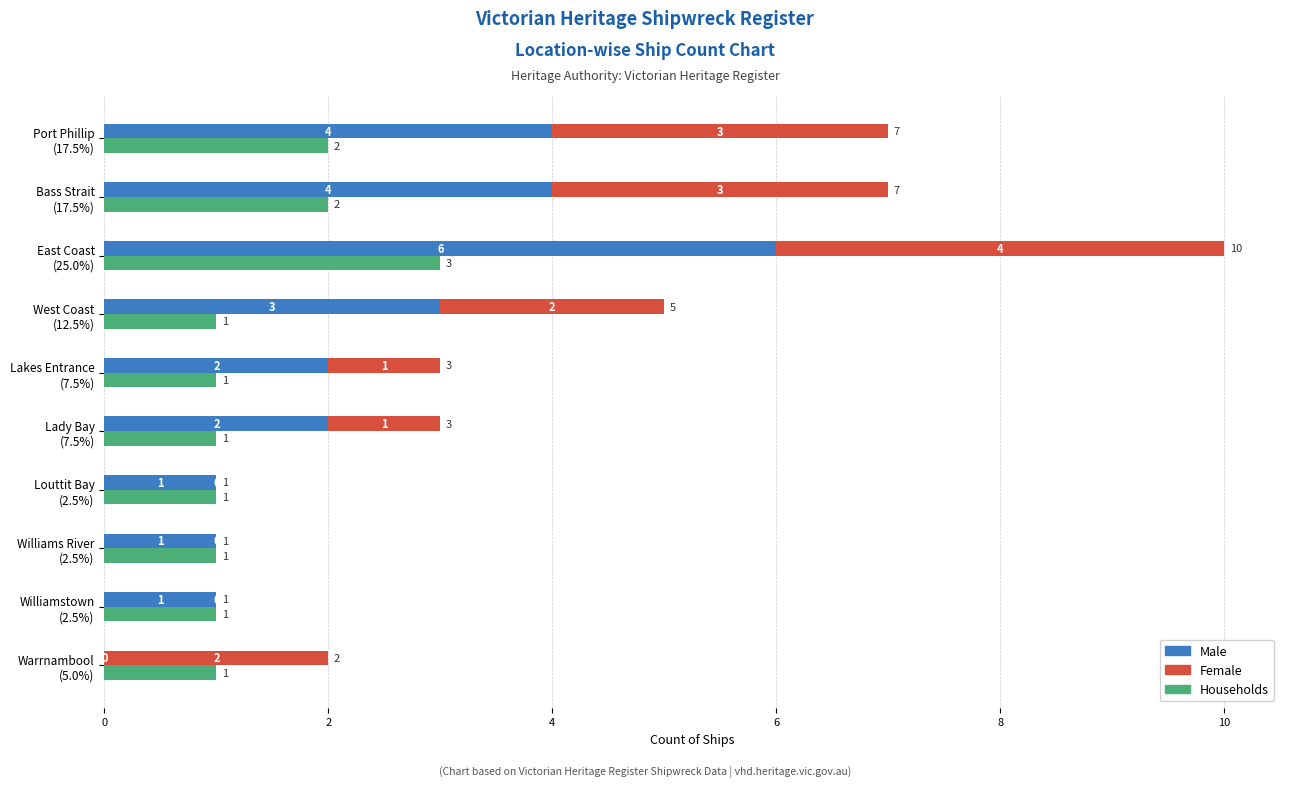

Reading left to right, transcribe all the data shown in this chart.

Households: 2	2	3	1	1	1	1	1	1	1
Male: 4	4	6	3	2	2	1	1	1	0
Female: 3	3	4	2	1	1	0	0	0	2